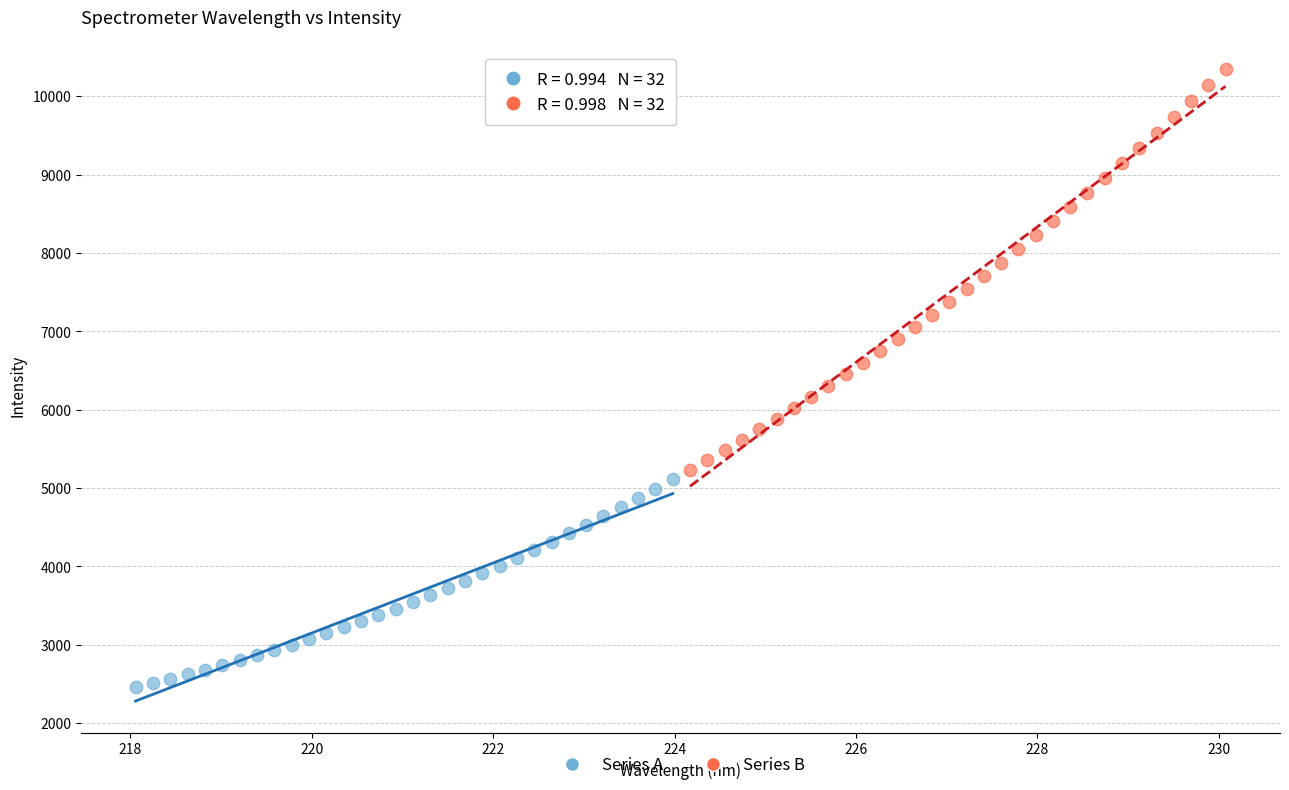

Which series has the widest spread of Y values?

Series B